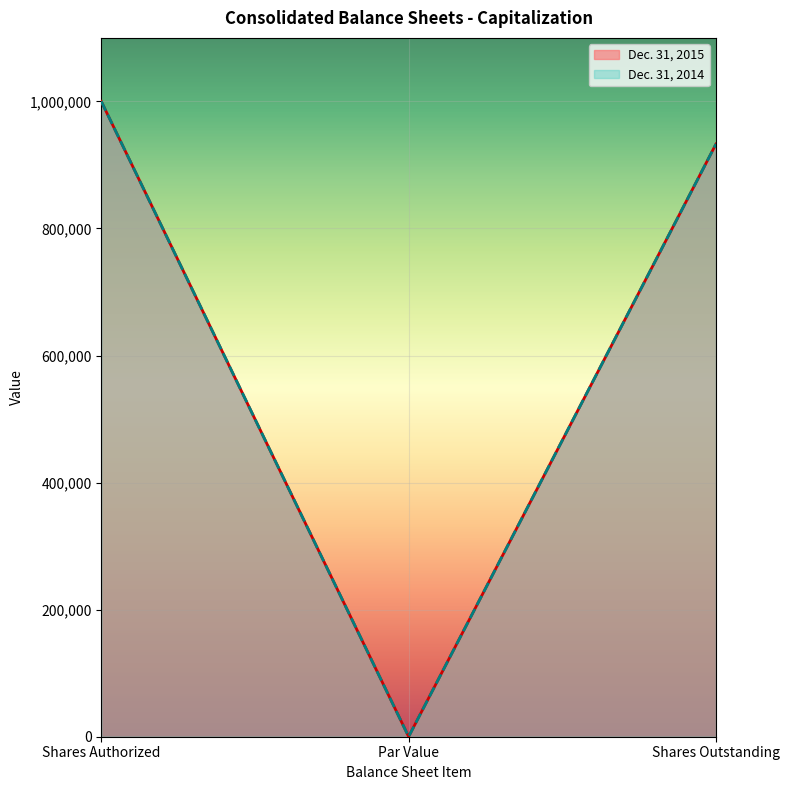

True or false: Dec. 31, 2014 has a value of 242503 at Shares Authorized.

False